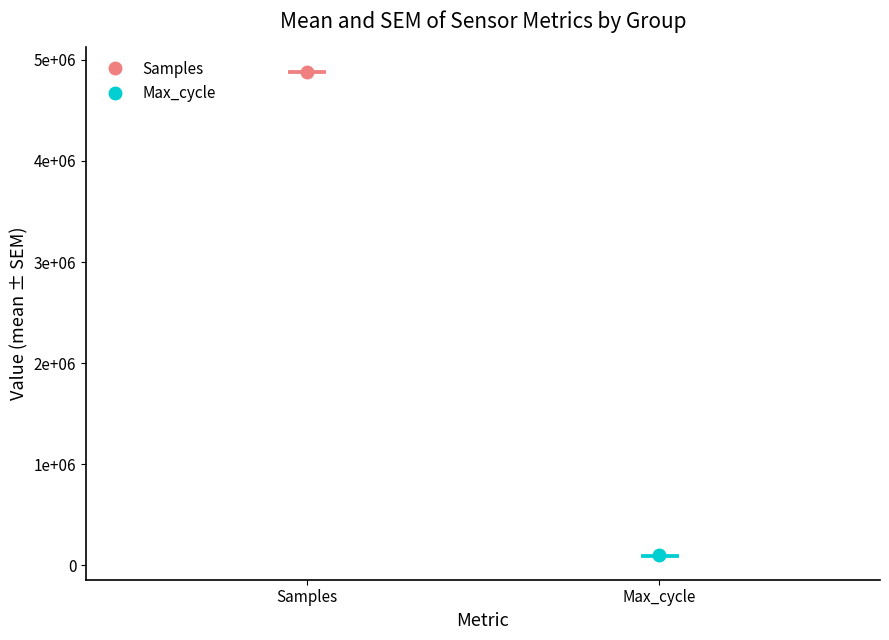

What is the average value of the Max_cycle series?

98318